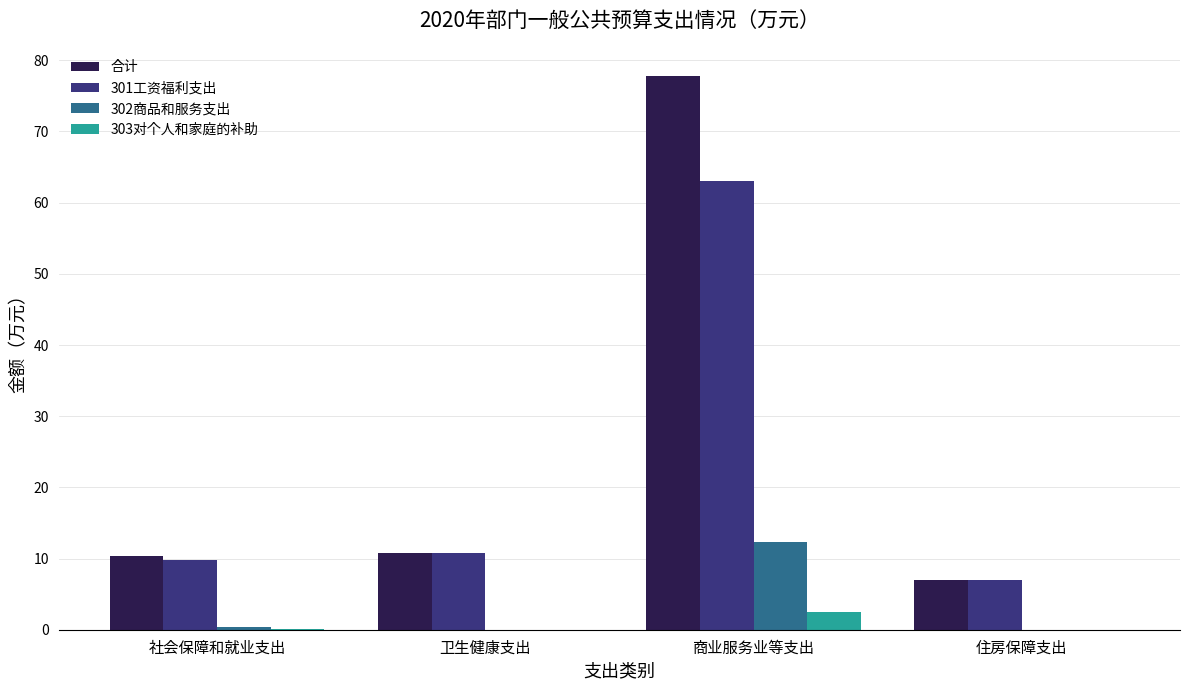

What is the highest value of the 301工资福利支出 series?

63.0